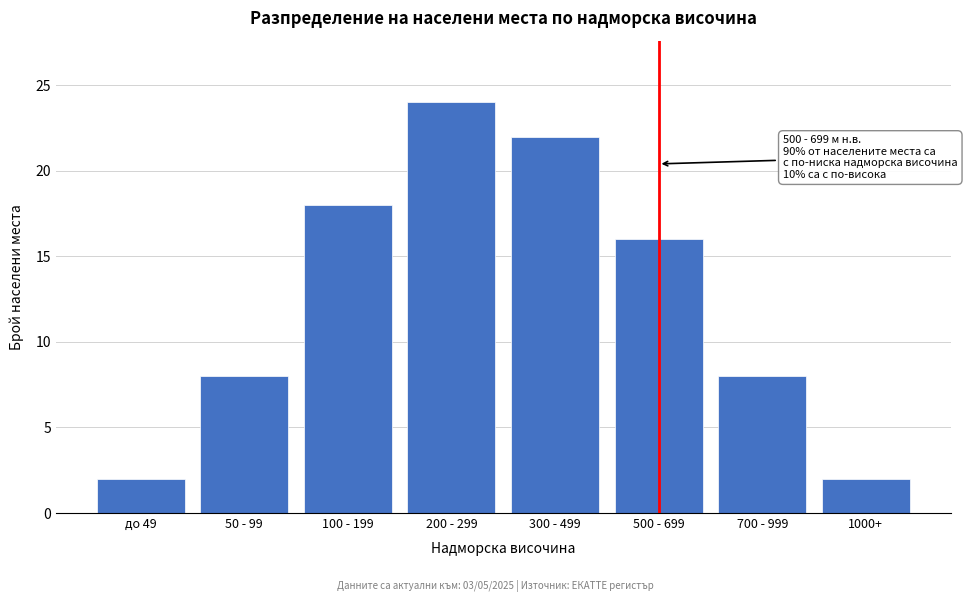

Reading left to right, extract all data points from this chart.

2	8	18	24	22	16	8	2